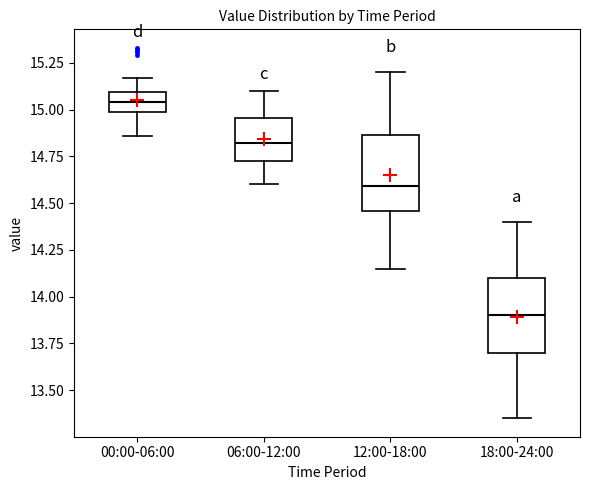

Which box has the highest median line?

00:00-06:00